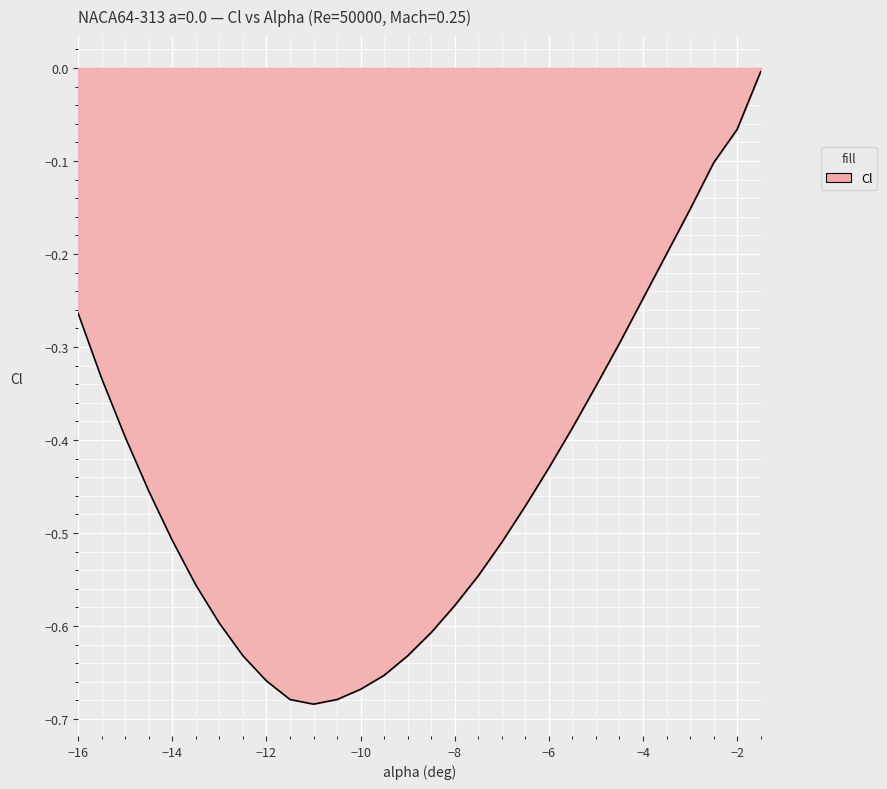

What is the difference between the maximum and minimum values?

0.7